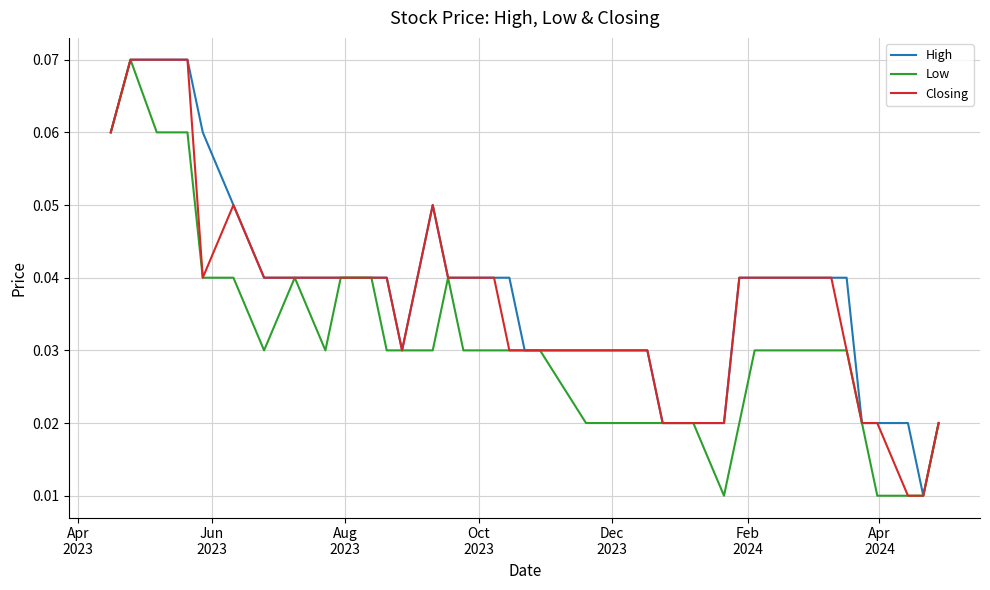

In High, how many points are lower than both neighbors (excluding endpoints)?

2